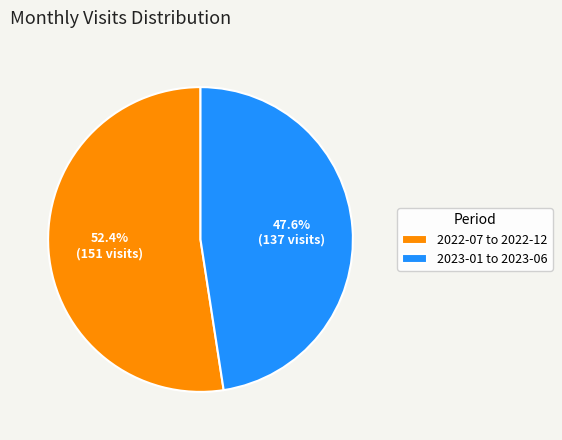

What is the smallest slice in the pie chart?

2023-01 to 2023-06